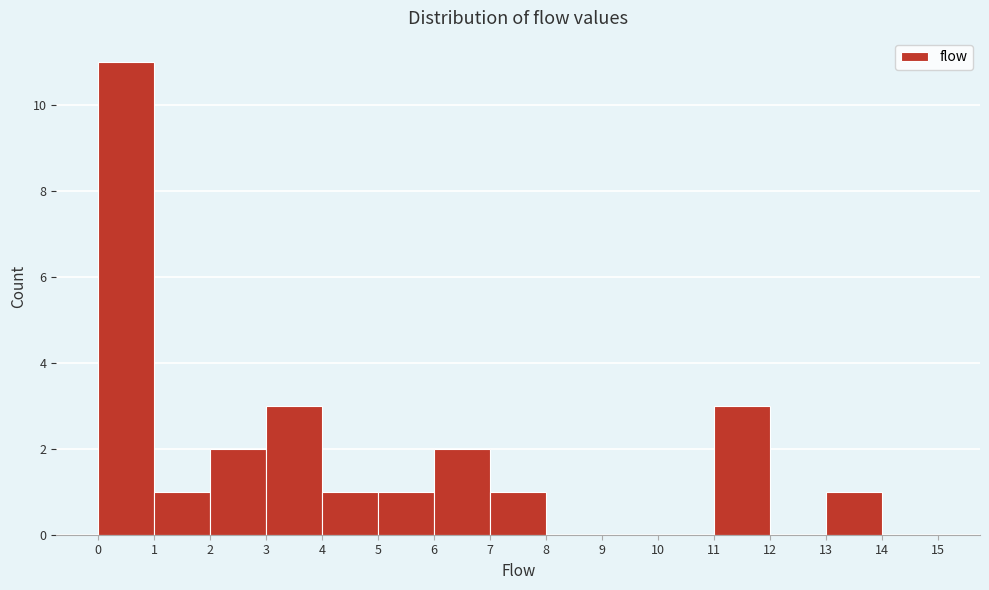

How tall is the bar that spans 13 to 14 on the x-axis? The values are not printed on the chart, so give them approximately, as read against the axis.

1